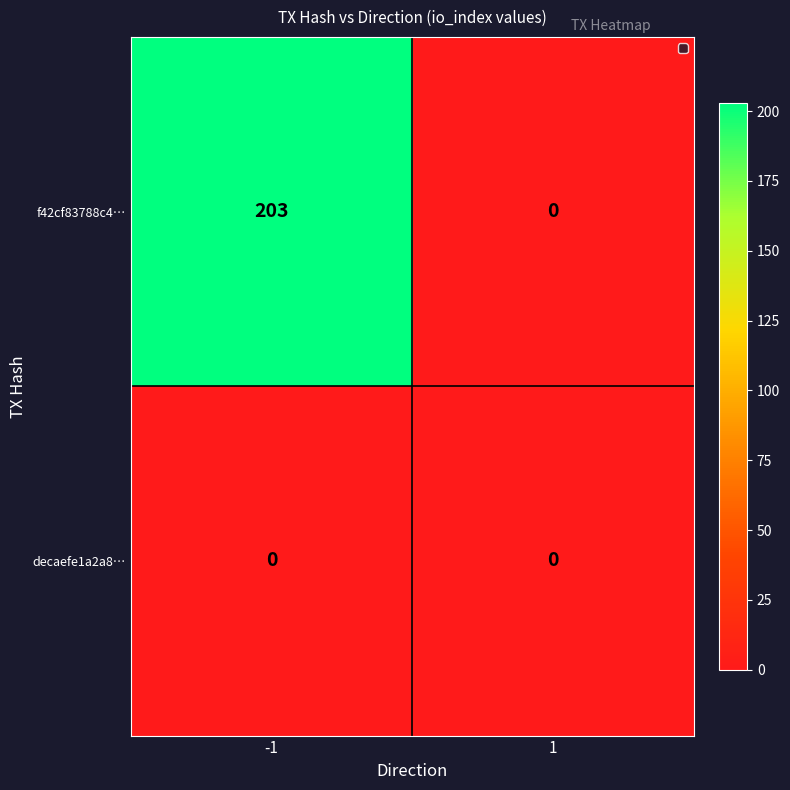

Which series has the largest total across all categories?

f42cf83788c4…